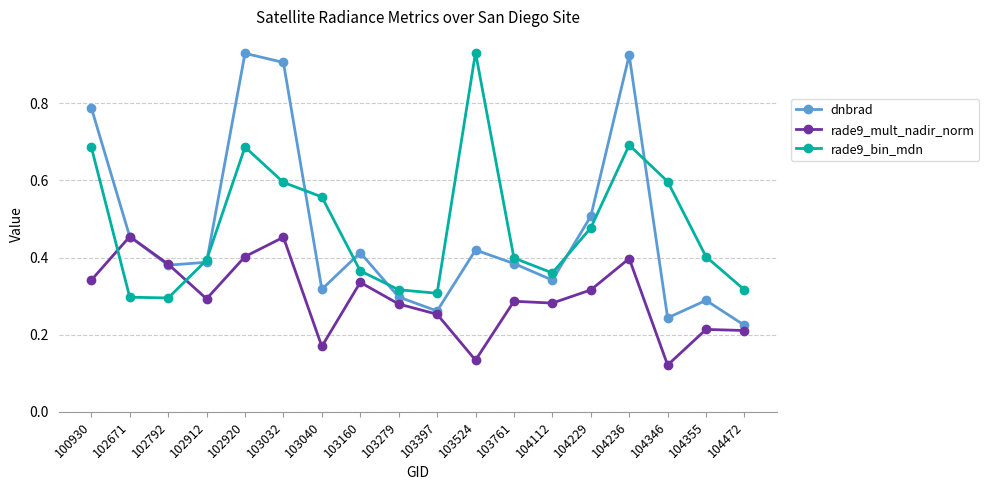

How many interior local valleys does the rade9_bin_mdn series have?

3